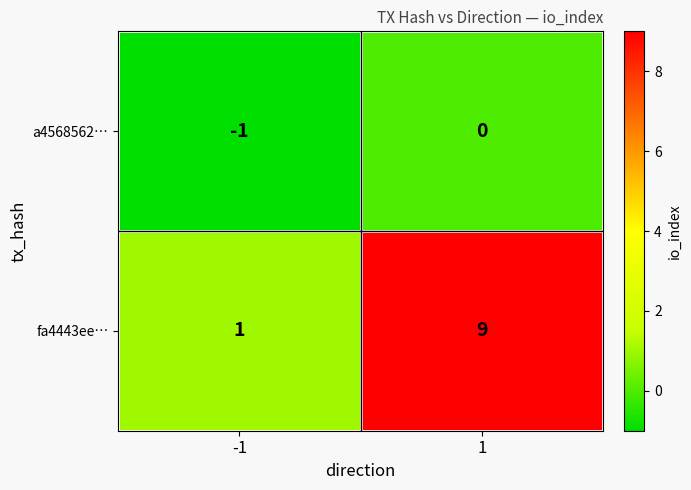

The value of a4568562… at 1 is 1. True or false?

False